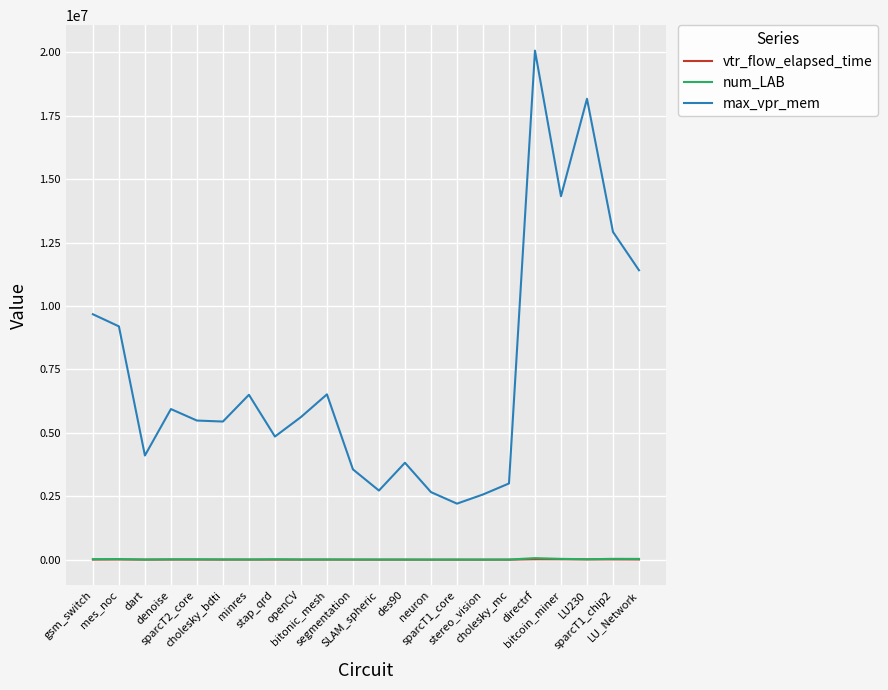

True or false: max_vpr_mem and vtr_flow_elapsed_time cross at least once.

False